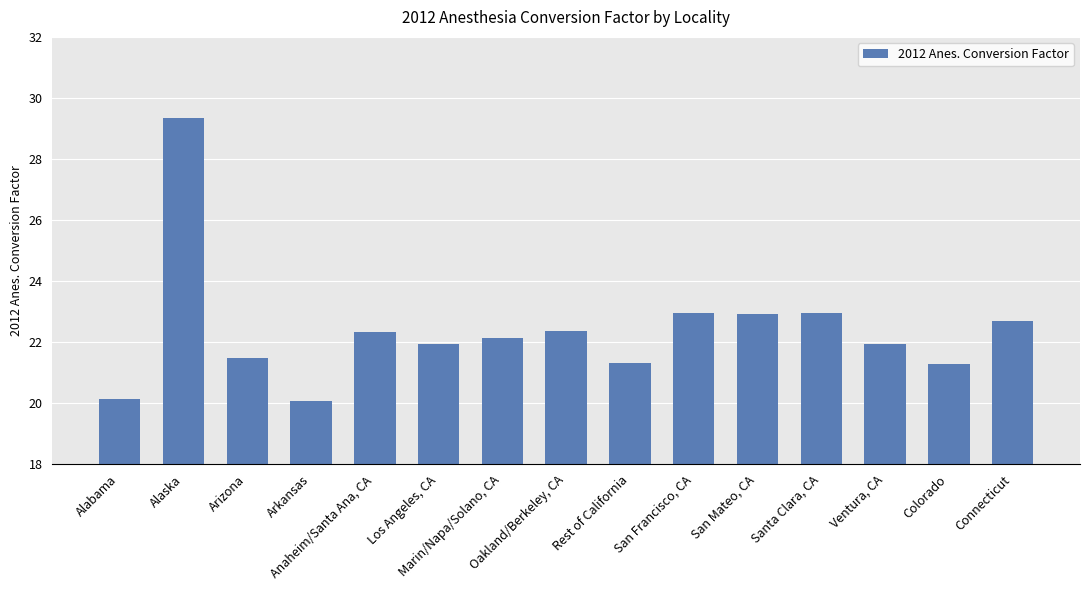

What is the difference between the maximum and second lowest values?

9.2